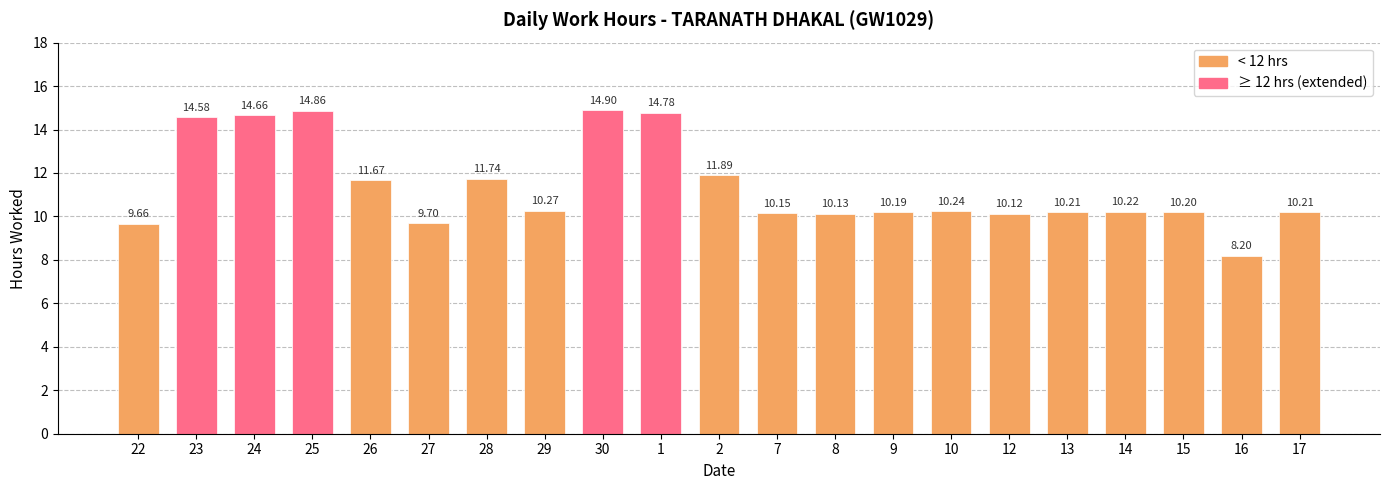

What is the maximum value shown in the chart?

14.9